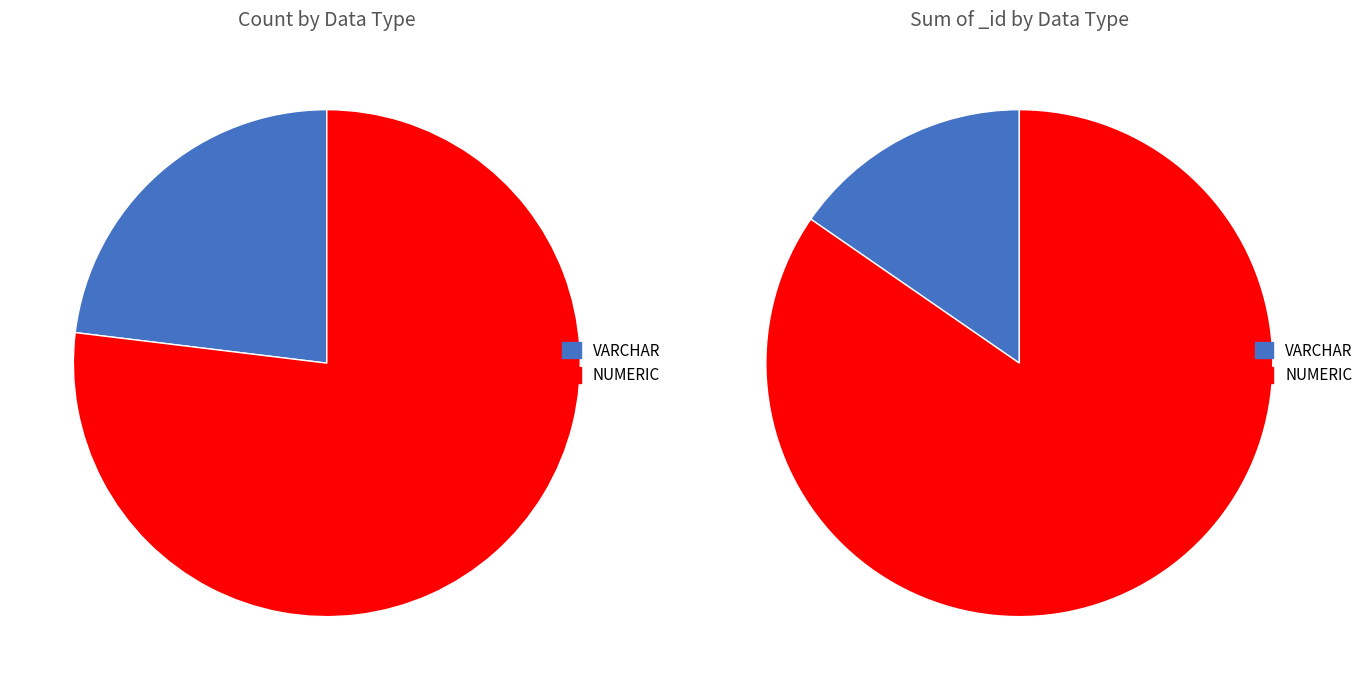

Does NUMERIC represent more than half of the total?

Yes